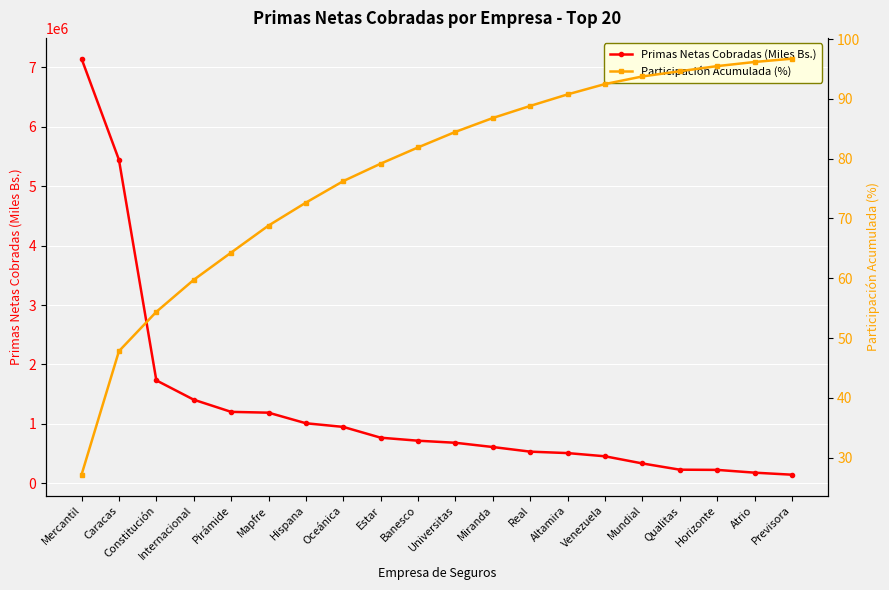

At which label does Primas Netas Cobradas (Miles Bs.) reach its peak?

Mercantil